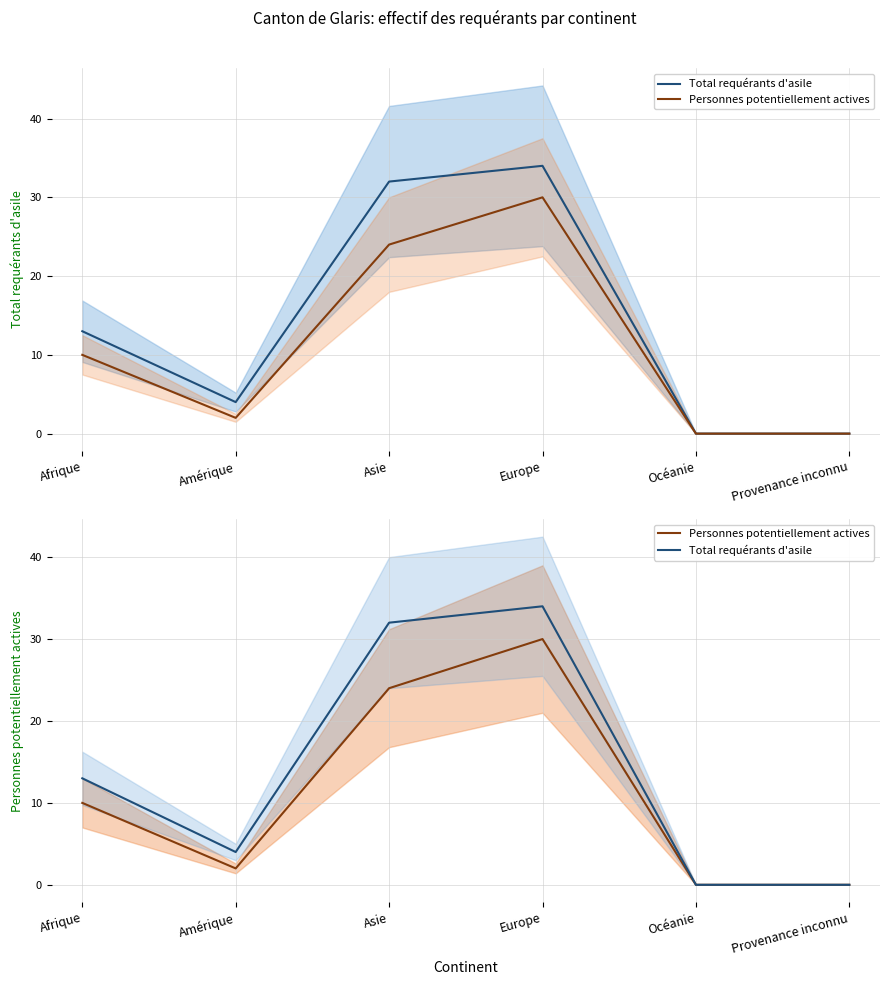

What is the label of the 5th point from the right?

Amérique